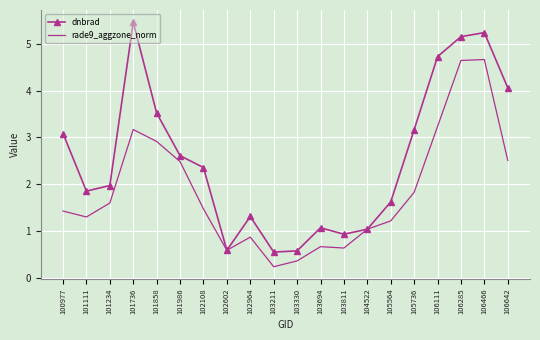

At which label does dnbrad reach its peak?

101736